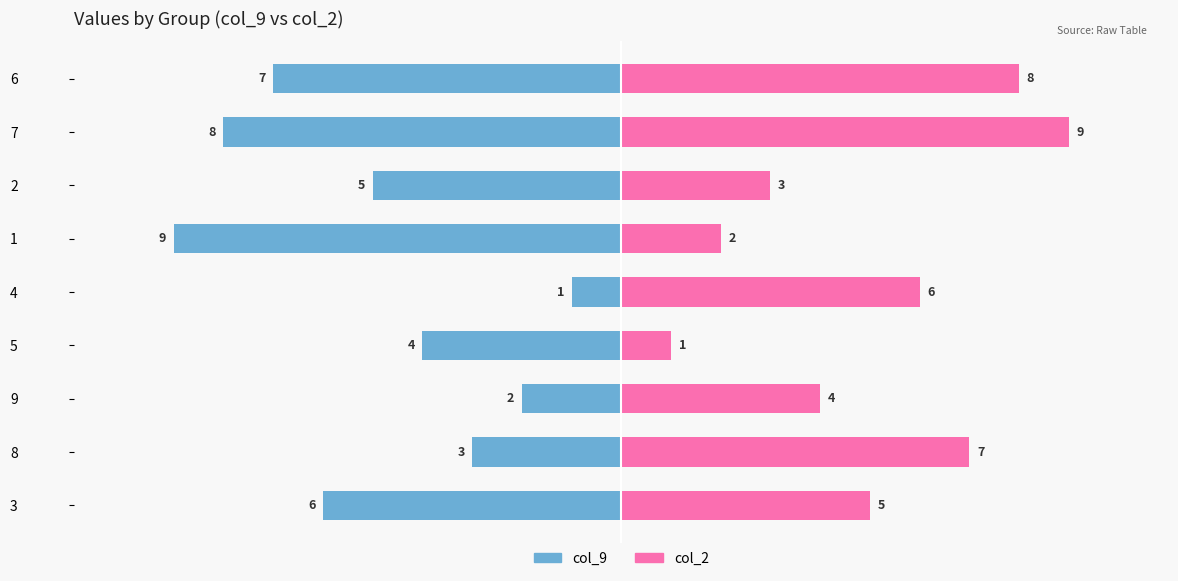

How many col_2 values are between 3 and 7?

5